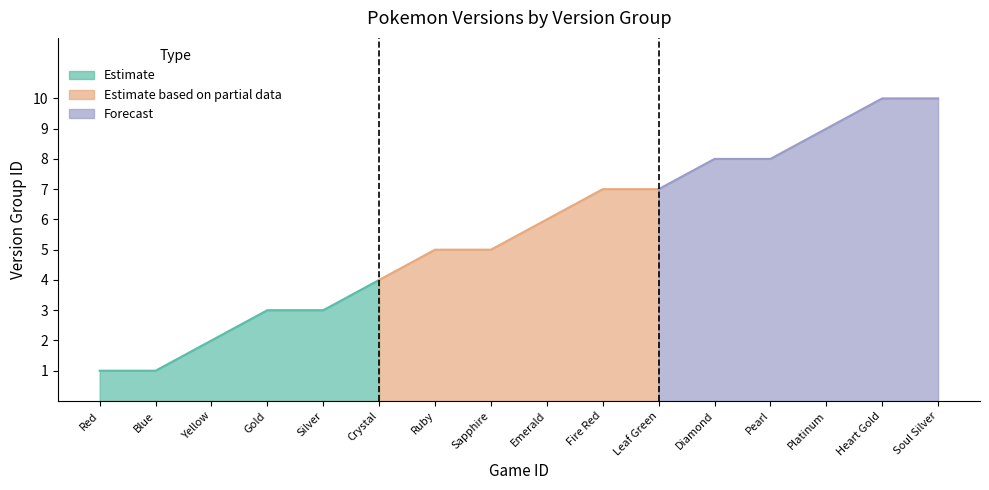

What is the value of the 3rd point from the left?

2